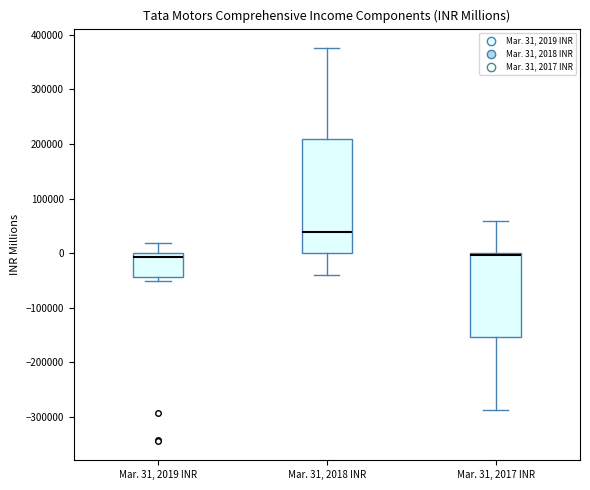

Comparing the boxes themselves (not the whiskers), which one is the tallest?

Mar. 31, 2018 INR